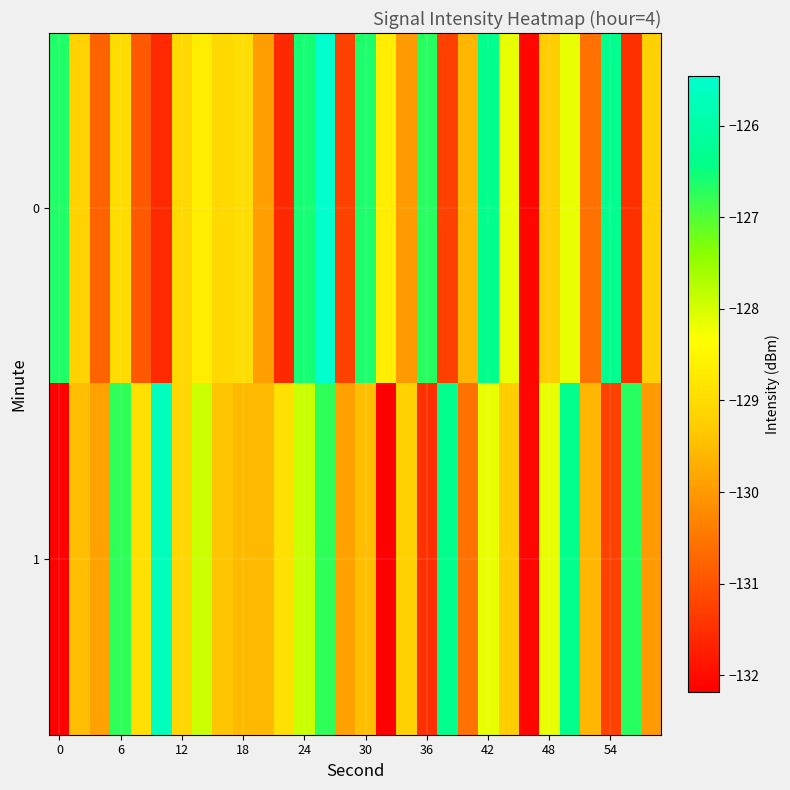

Reading left to right, list all the values displayed in this chart.

0: -126.7	-129.2	-130.8	-129.0	-130.9	-131.6	-129.1	-128.7	-129.0	-129.0	-129.9	-131.6	-126.6	-125.5	-131.3	-126.6	-128.7	-130.0	-126.7	-131.3	-129.6	-126.4	-128.1	-132.1	-129.3	-128.2	-130.6	-126.4	-131.5	-129.2
1: -132.2	-129.5	-129.9	-126.8	-128.9	-125.7	-129.1	-127.9	-129.4	-129.6	-129.6	-128.9	-127.9	-126.8	-129.9	-129.5	-132.2	-129.2	-131.5	-126.4	-130.6	-128.2	-129.3	-132.1	-128.1	-126.4	-129.6	-131.3	-126.7	-130.0